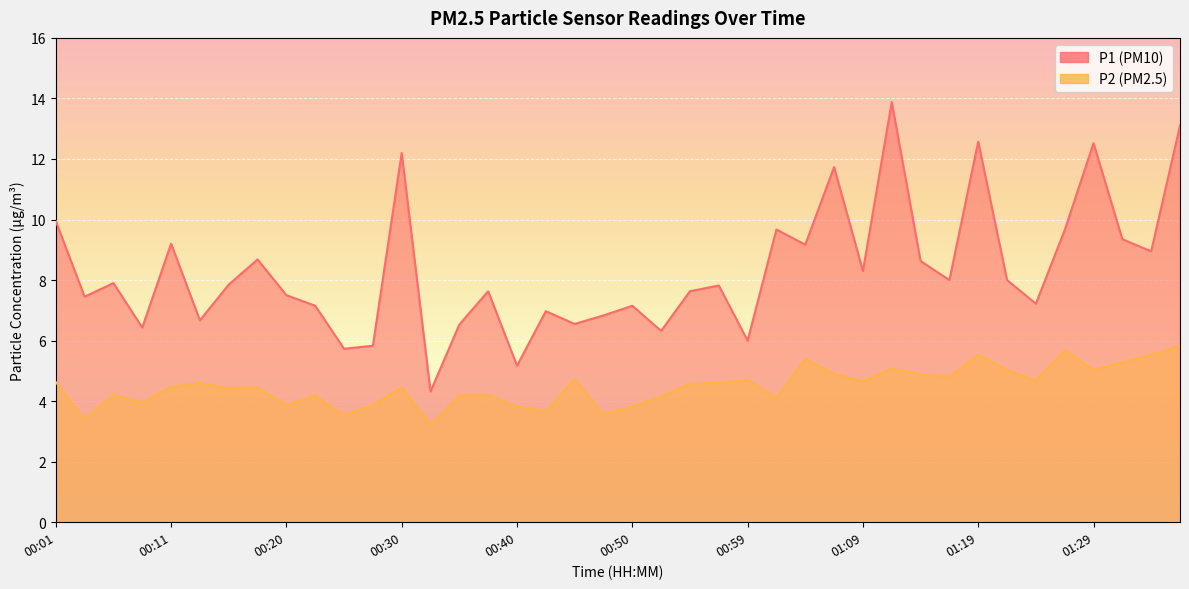

True or false: P2 has a value of 4.5 at 00:11.

True